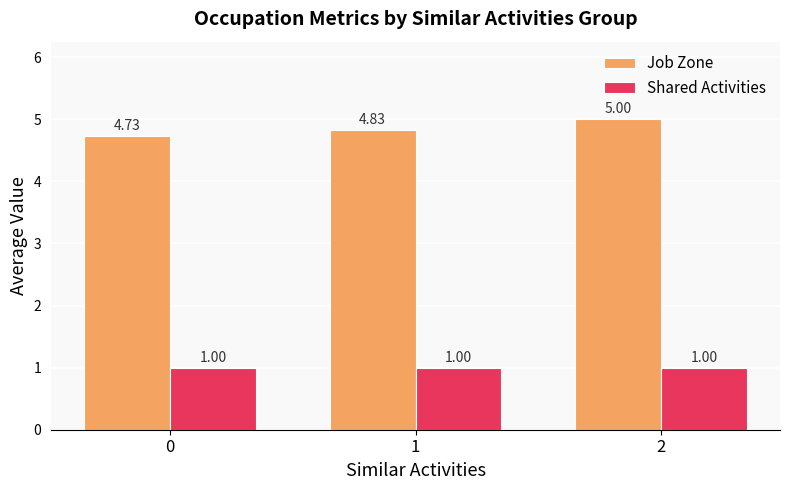

What is the difference between the maximum and second lowest values in the Job Zone series?

0.2